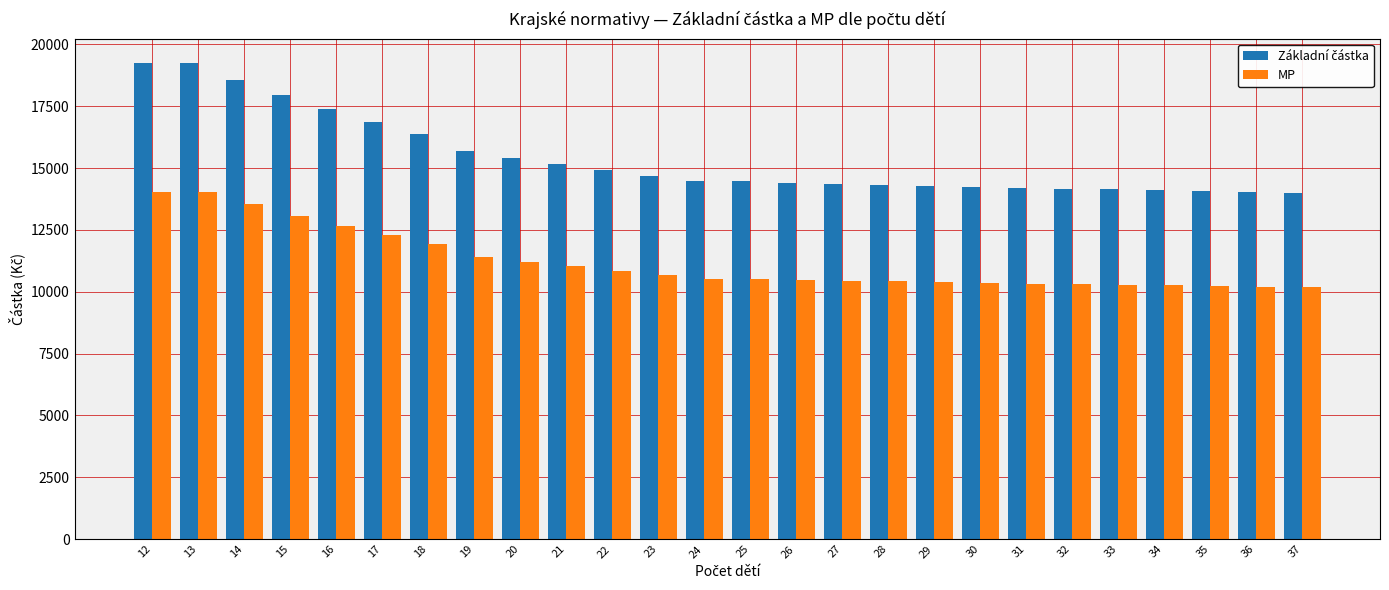

What is the value of the MP bar at the 14th from the left?

10514